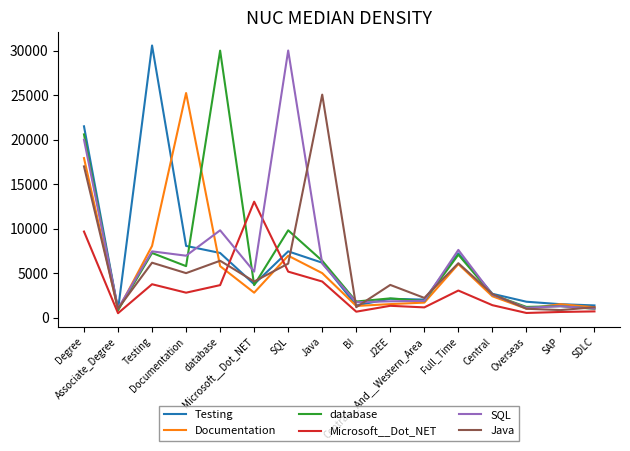

At which label does Documentation first exceed 2791?

Degree